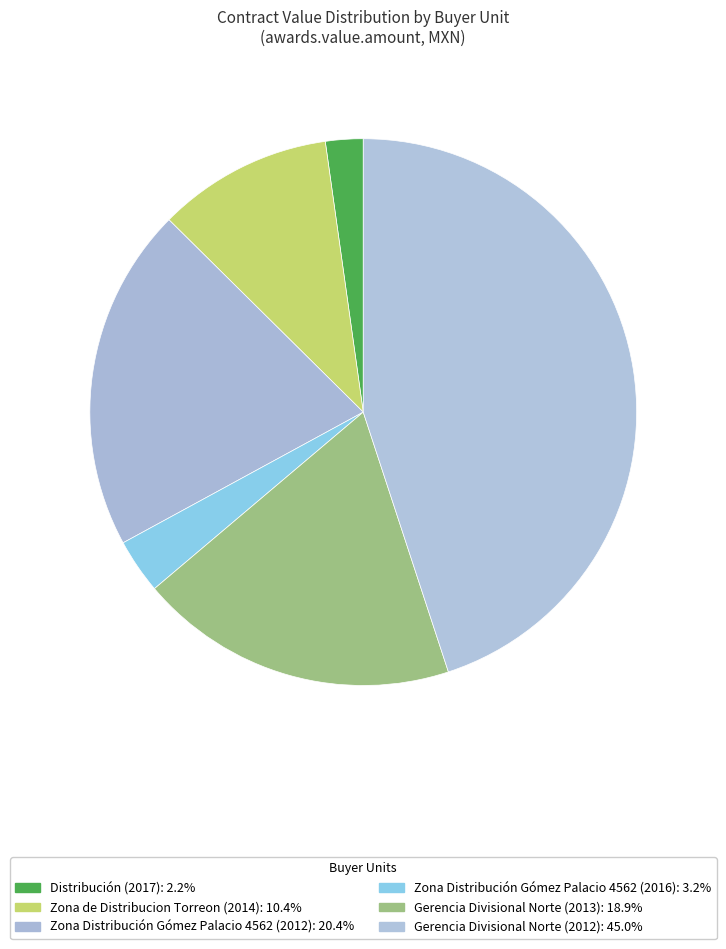

Which slice is the largest?

Gerencia Divisional Norte (2012)